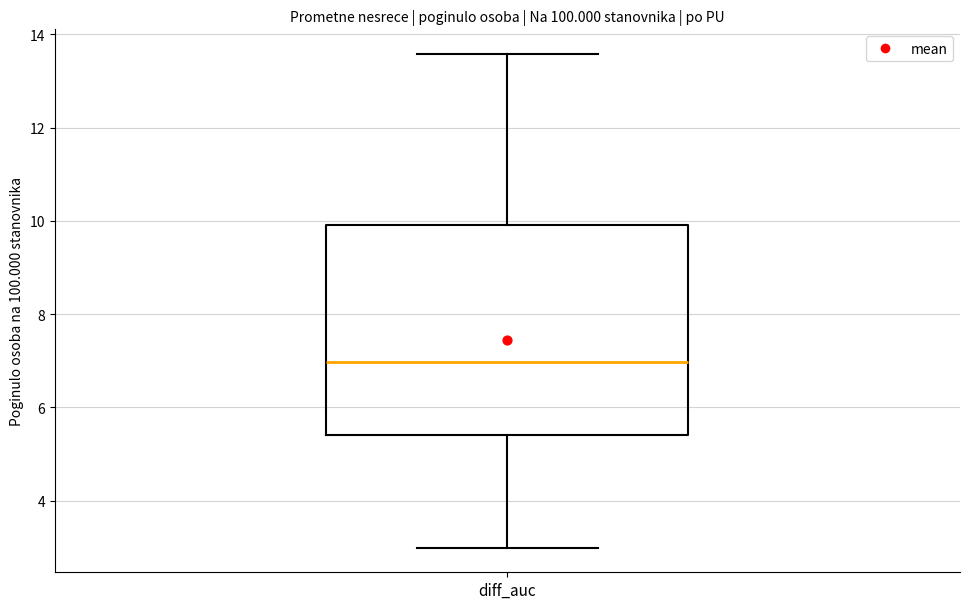

Transcribe this box plot: give where the median line is, the range the box spans, and where the two whiskers end, as read against the y-axis. The values are not printed on the chart, so give them approximately, as read against the axis.

median 7.0, box 5.4 to 10.0, whiskers 3.0 to 13.6